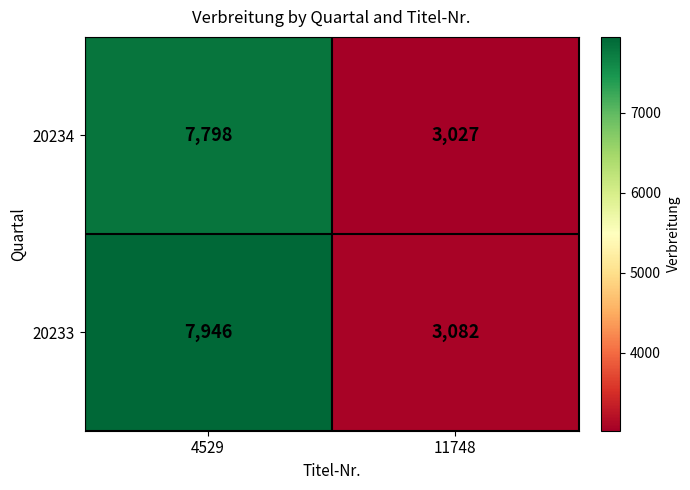

Reading left to right, extract all data points from this chart.

20234: 4529=7798	11748=3027
20233: 4529=7946	11748=3082